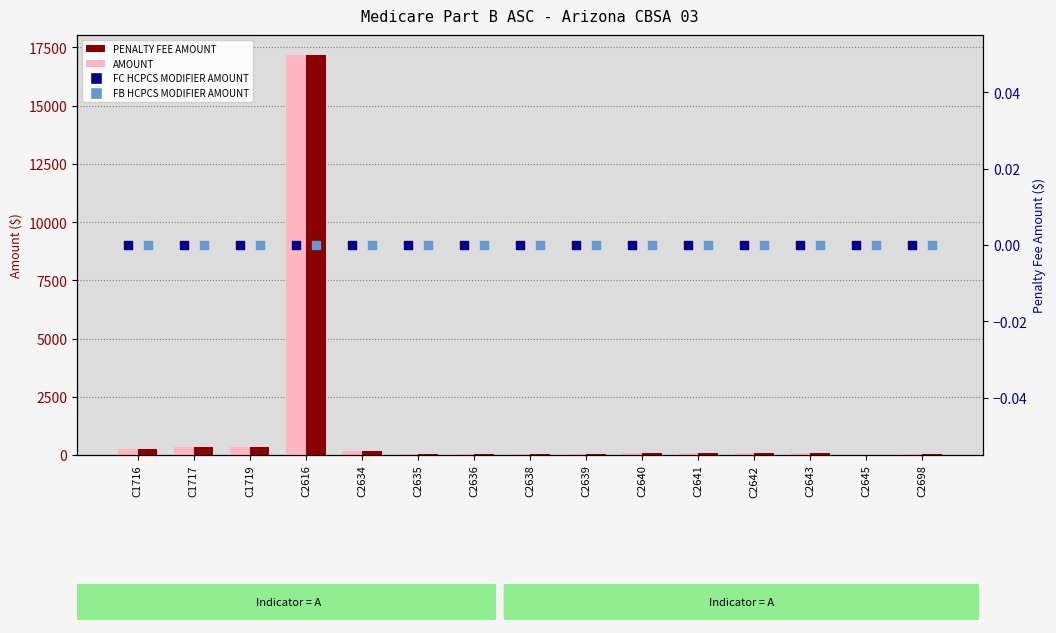

Which series has the widest spread of Y values?

AMOUNT